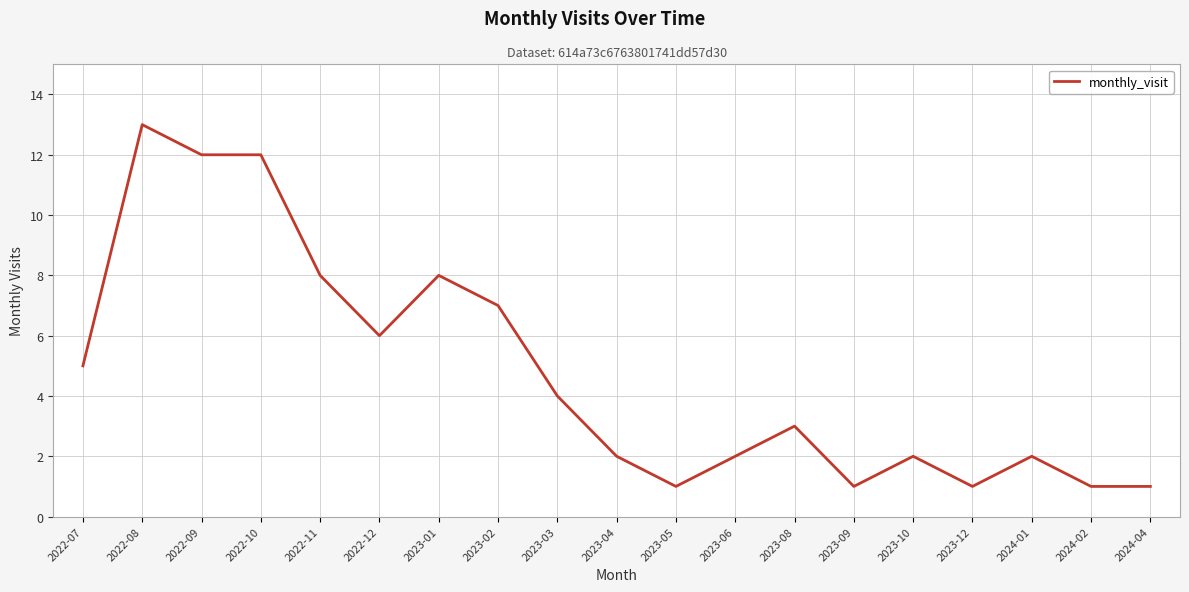

At which label does the data first exceed 3?

2022-07